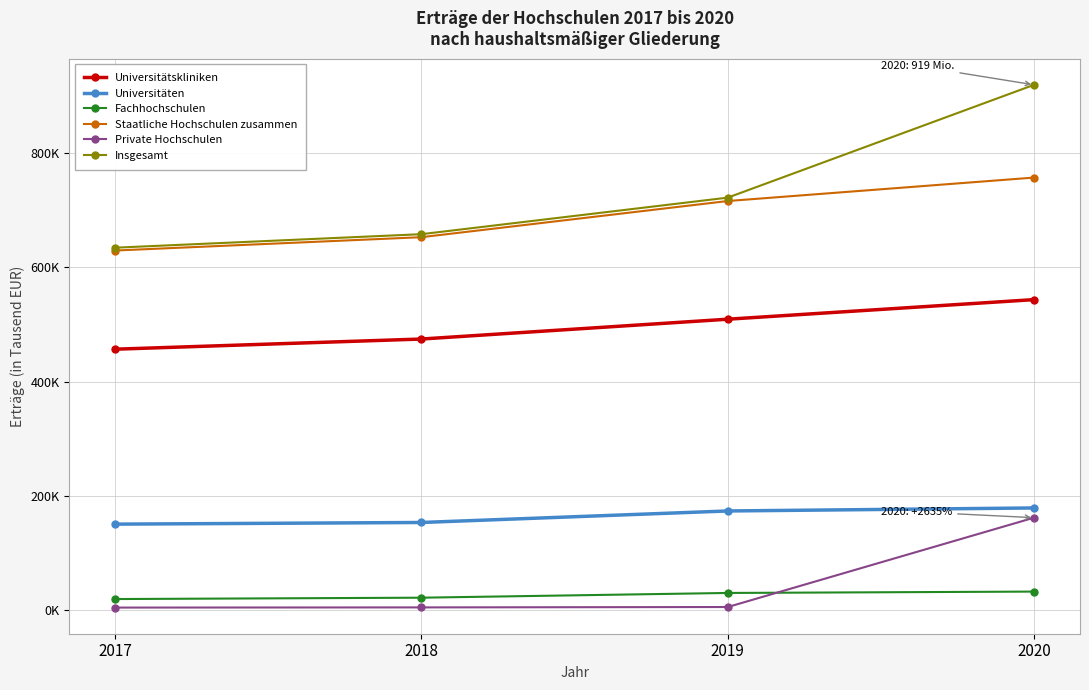

True or false: Staatliche Hochschulen zusammen and Fachhochschulen intersect in this chart.

False